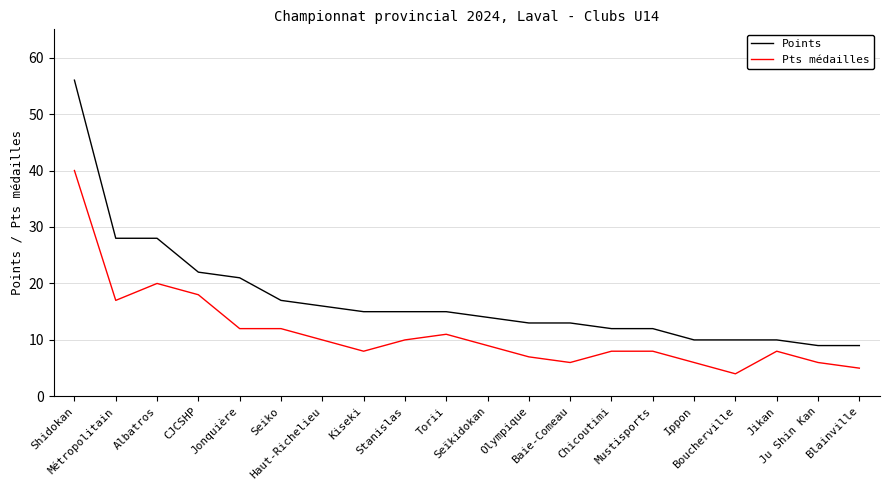

Which series has the largest total across all categories?

Points